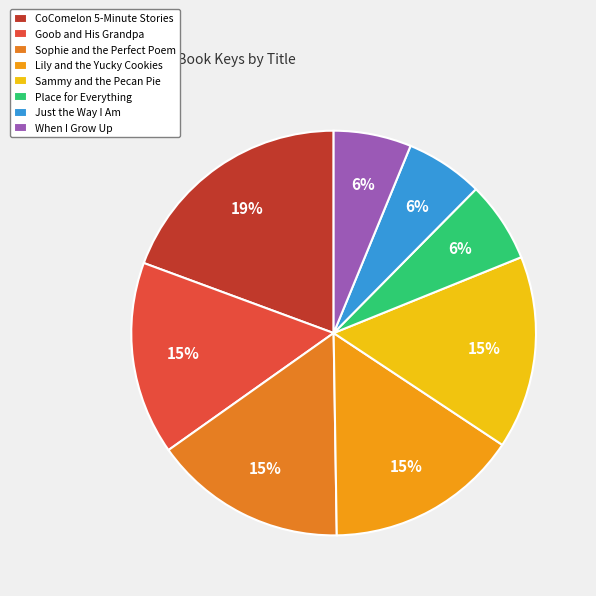

Do CoComelon 5-Minute Stories and Goob and His Grandpa together represent more than half of the pie?

No